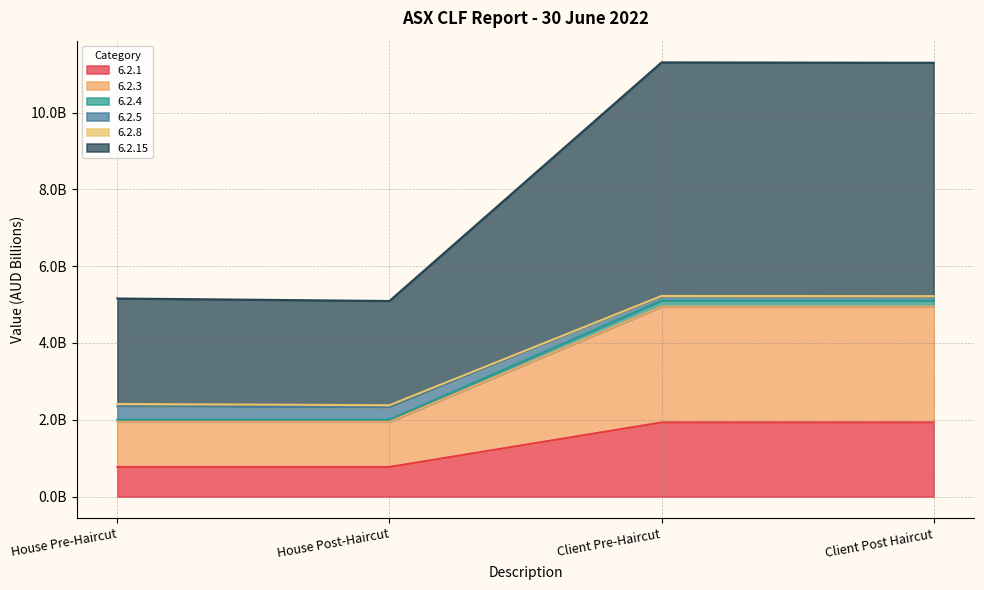

What position from the left is House Post-Haircut?

2